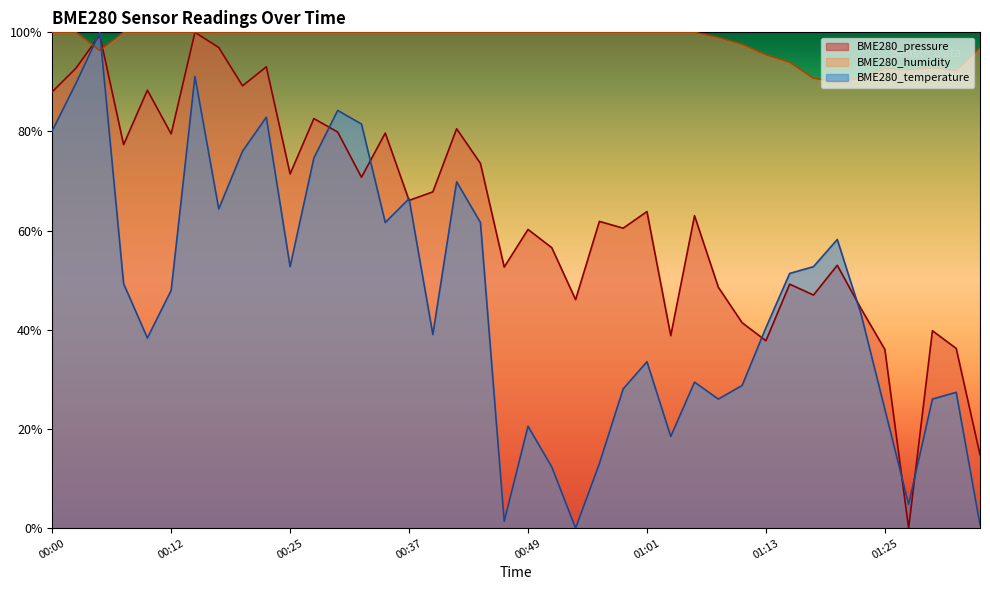

List the series in order of their overall mean, lowest first.

BME280_temperature, BME280_pressure, BME280_humidity